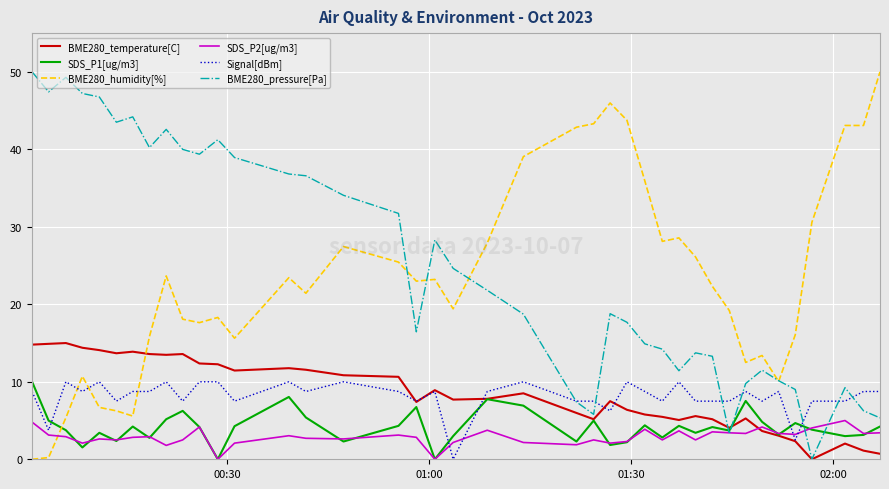

What is the maximum value shown in the chart?

50.0